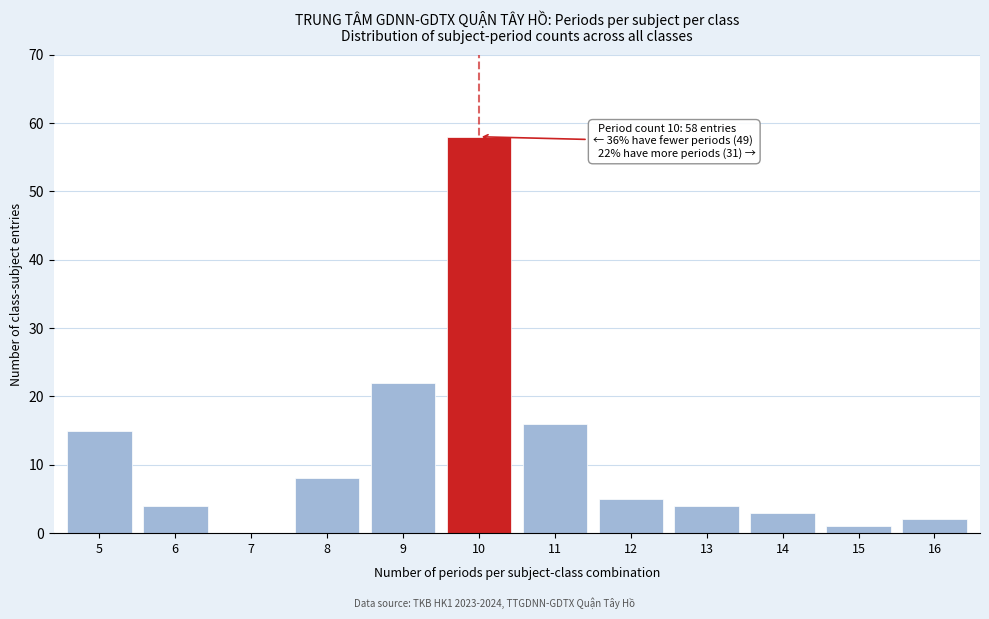

Reading left to right, extract all data points from this chart.

5=15	6=4	7=0	8=8	9=22	10=58	11=16	12=5	13=4	14=3	15=1	16=2